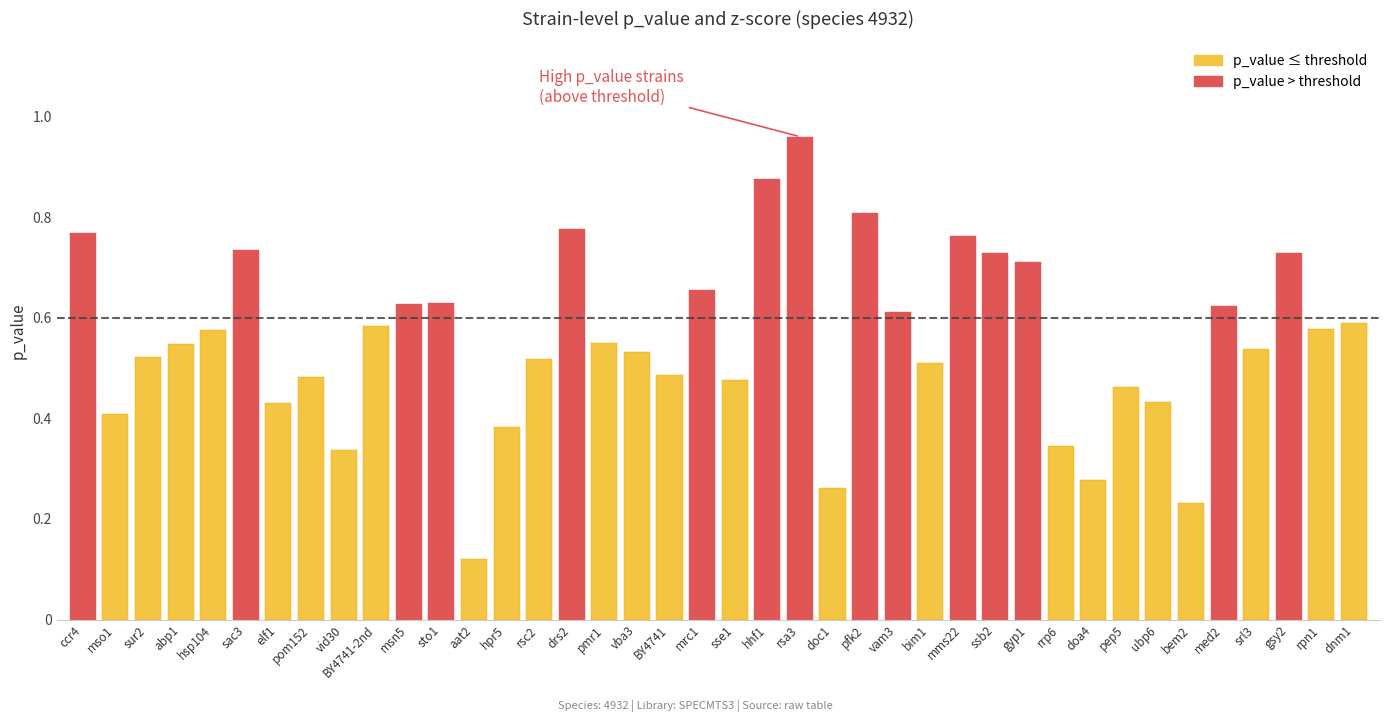

True or false: the data shows 0.6 at pep5.

False